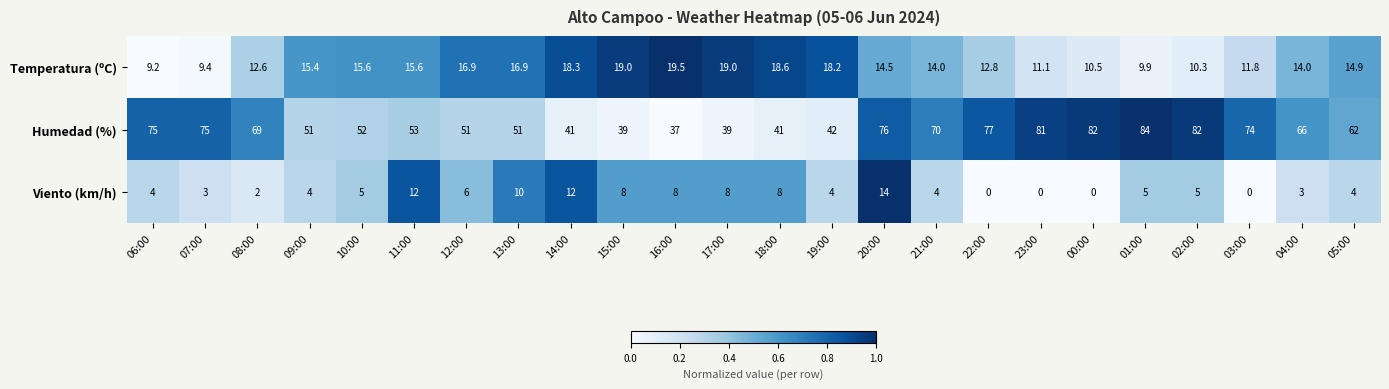

Where is Humedad (%) nearest to the value 60?

05:00